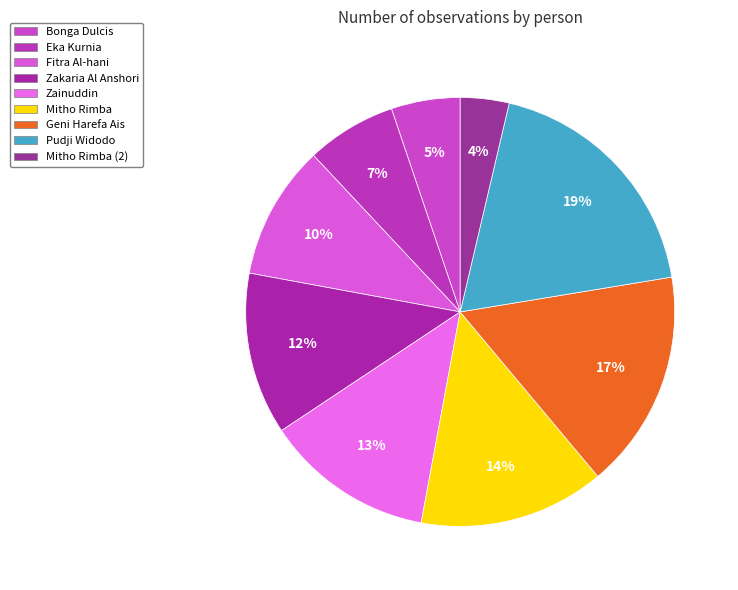

To the nearest percent, what percentage of the pie is Bonga Dulcis?

5%